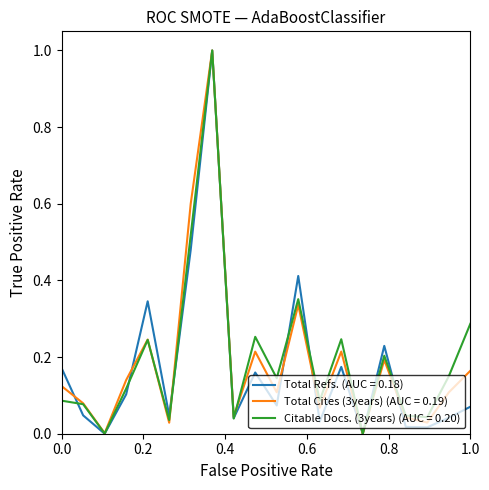

What are all the series names shown in the legend?

Total Refs. (AUC = 0.18), Total Cites (3years) (AUC = 0.19), Citable Docs. (3years) (AUC = 0.20)